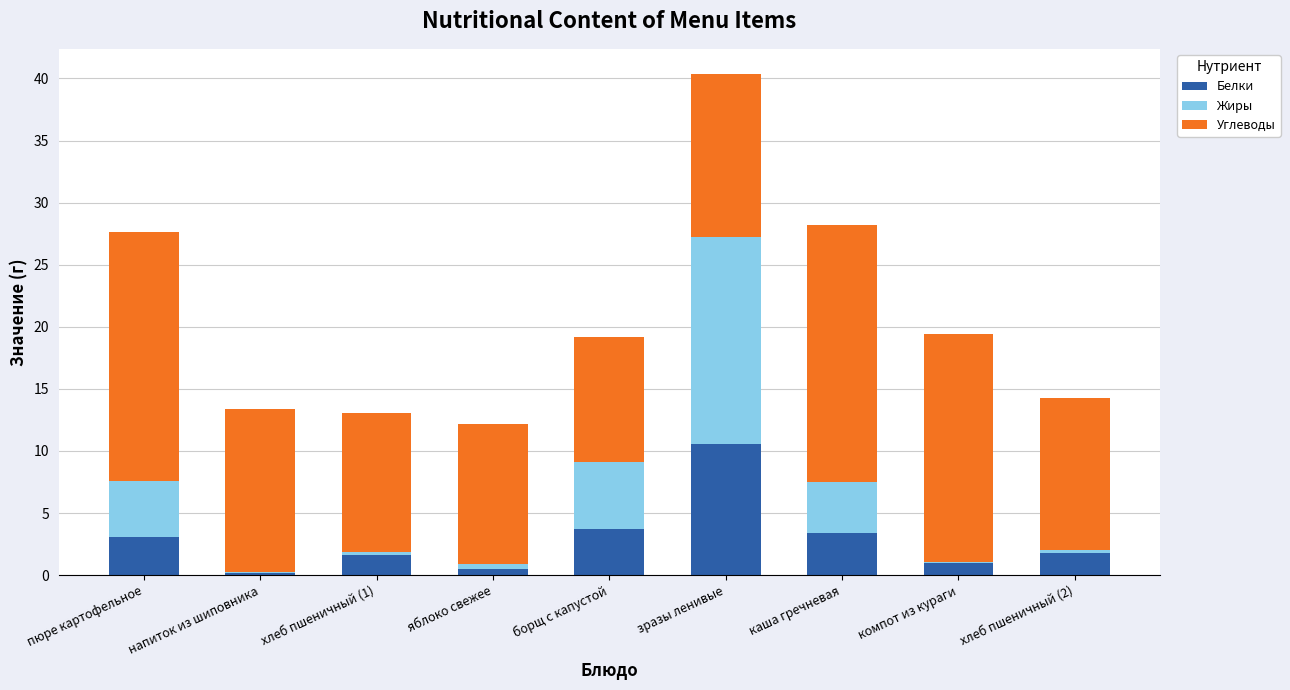

True or false: Белки has a value of 0.5 at хлеб пшеничный (2).

False